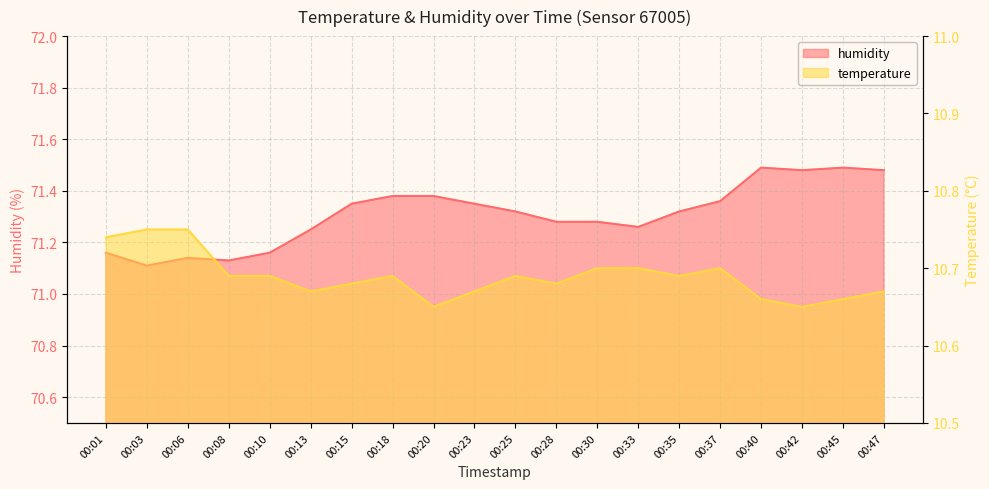

True or false: humidity has a value of 117.2 at 00:45.

False